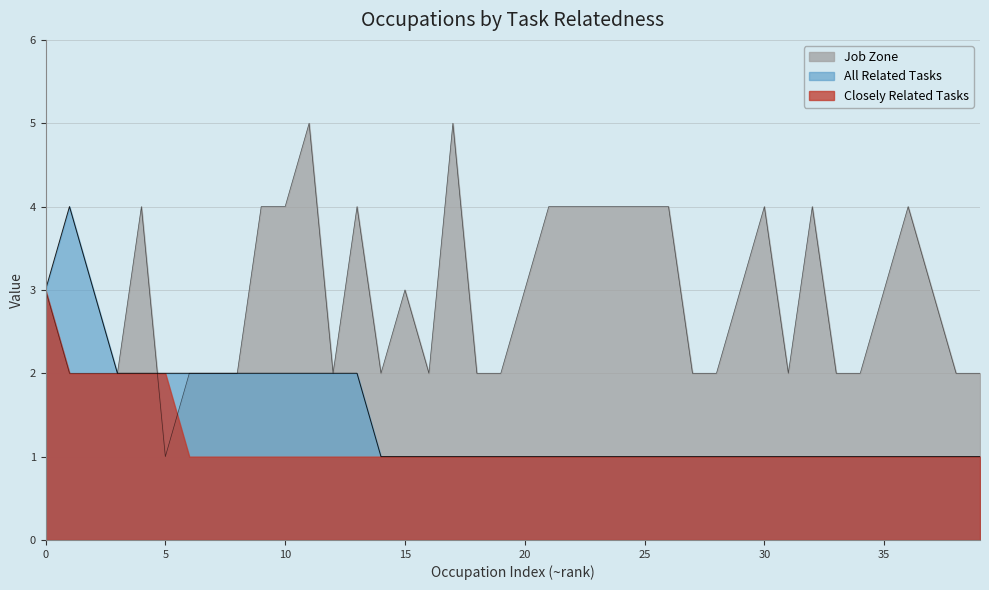

What is the value of the Job Zone point at the 5th from the left?

4